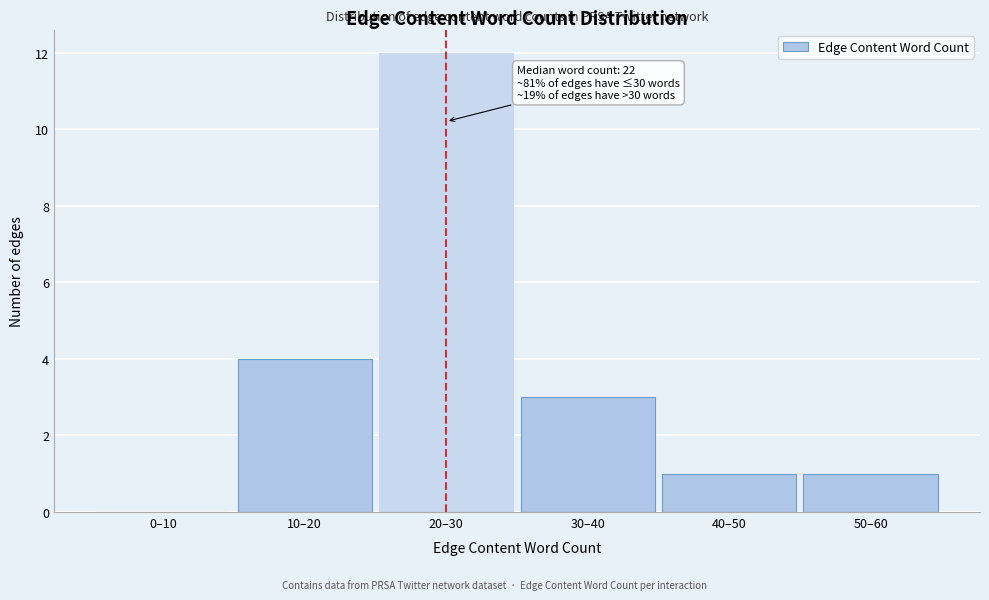

Reading left to right, list all the values displayed in this chart.

0–10=0	10–20=4	20–30=12	30–40=3	40–50=1	50–60=1